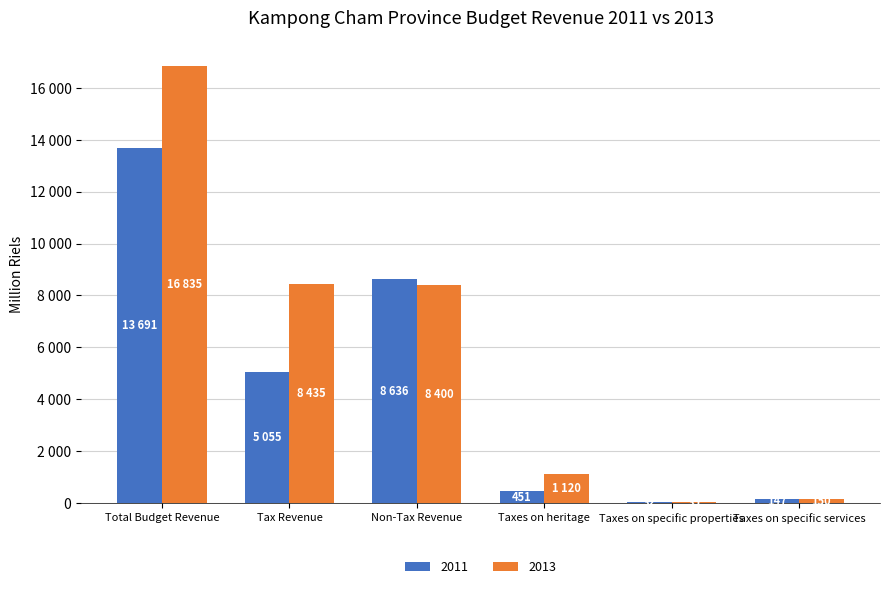

List the labels in order of 2011 value, largest first.

Total Budget Revenue, Non-Tax Revenue, Tax Revenue, Taxes on heritage, Taxes on specific services, Taxes on specific properties